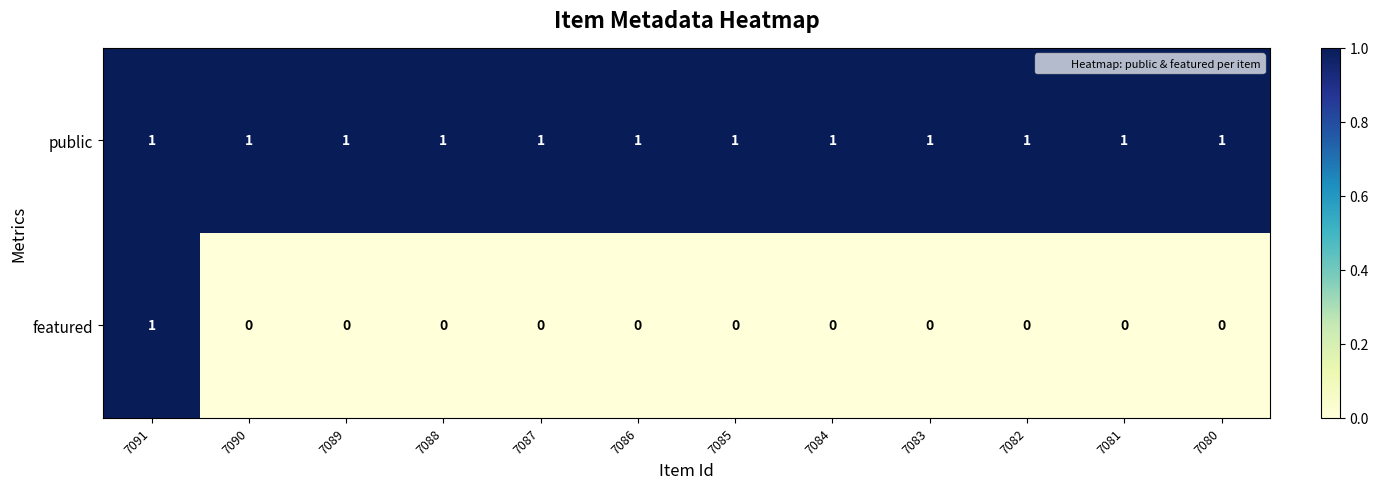

Reading left to right, transcribe all the data shown in this chart.

public: 1	1	1	1	1	1	1	1	1	1	1	1
featured: 1	0	0	0	0	0	0	0	0	0	0	0